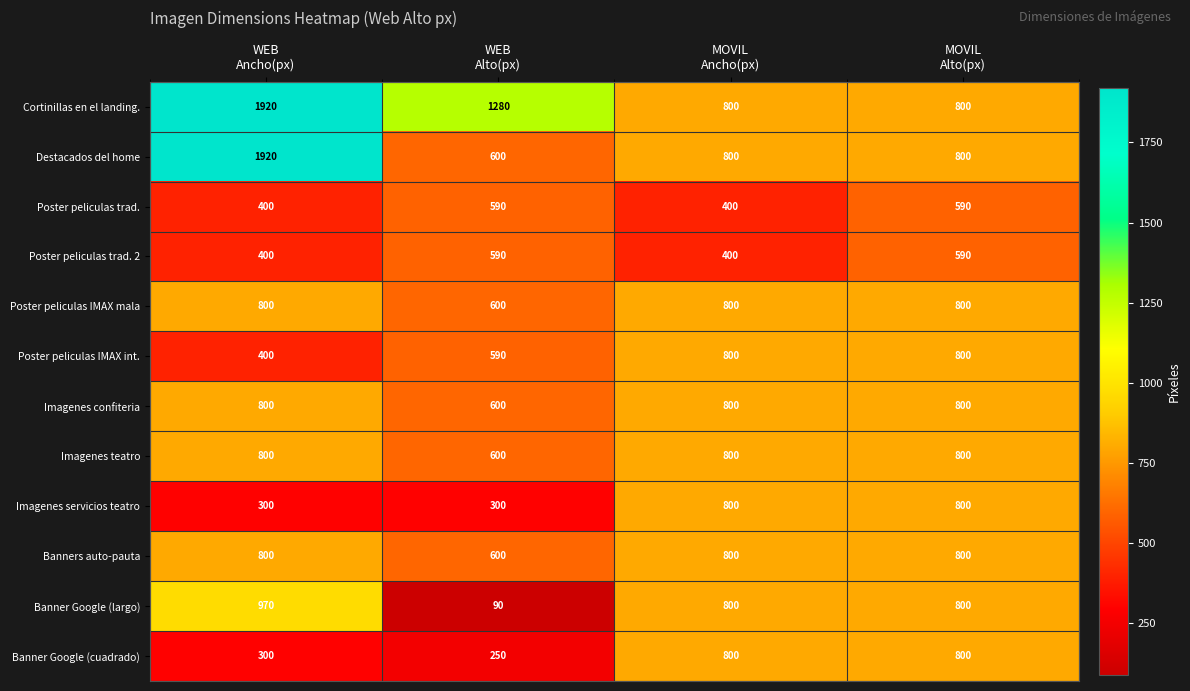

At which category is the sum across all series the highest?

WEB
Ancho(px)